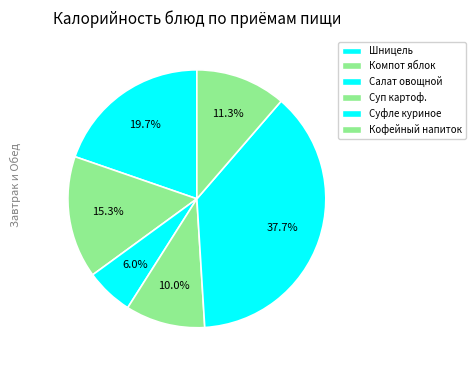

To the nearest percent, what is the difference between the largest and smallest slice percentages?

32%